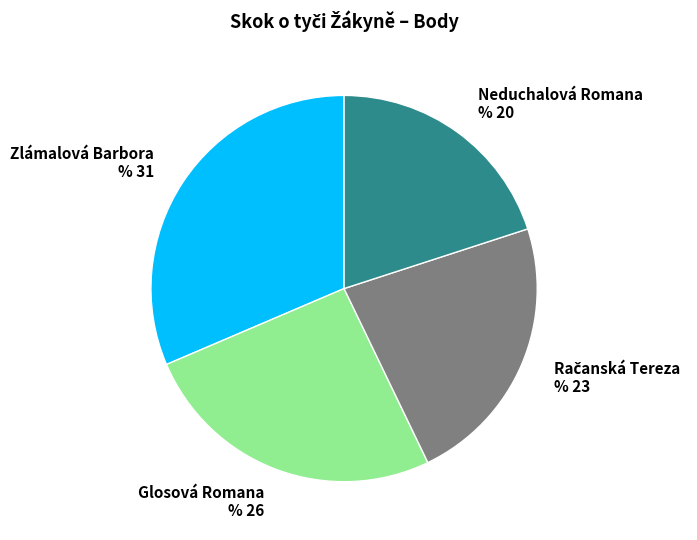

Which slice is the smallest?

Neduchalová Romana